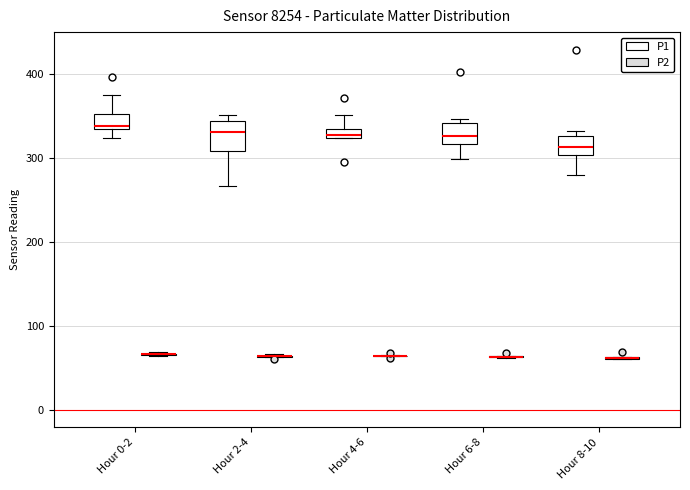

Where does the lower whisker of the box for Hour 8-10 (P1) end on the y-axis? The values are not printed on the chart, so give them approximately, as read against the axis.

280